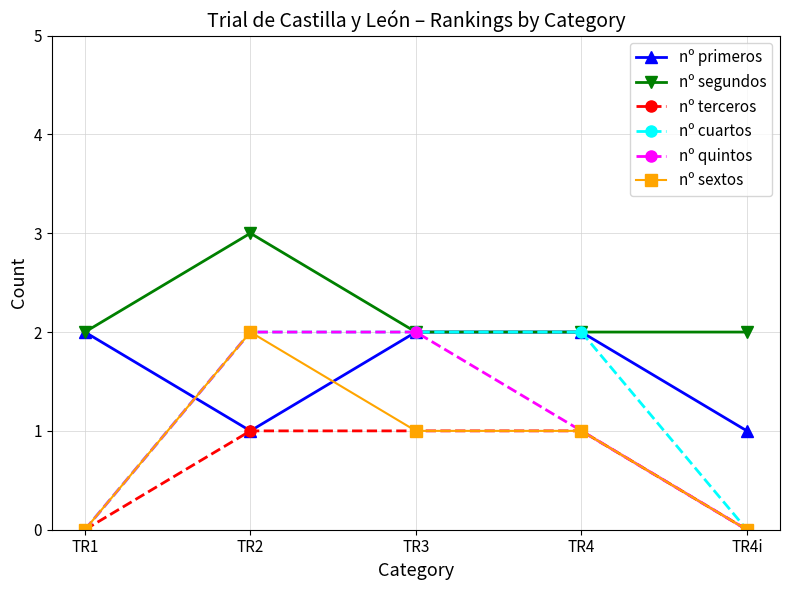

How many lines are shown in the chart?

6